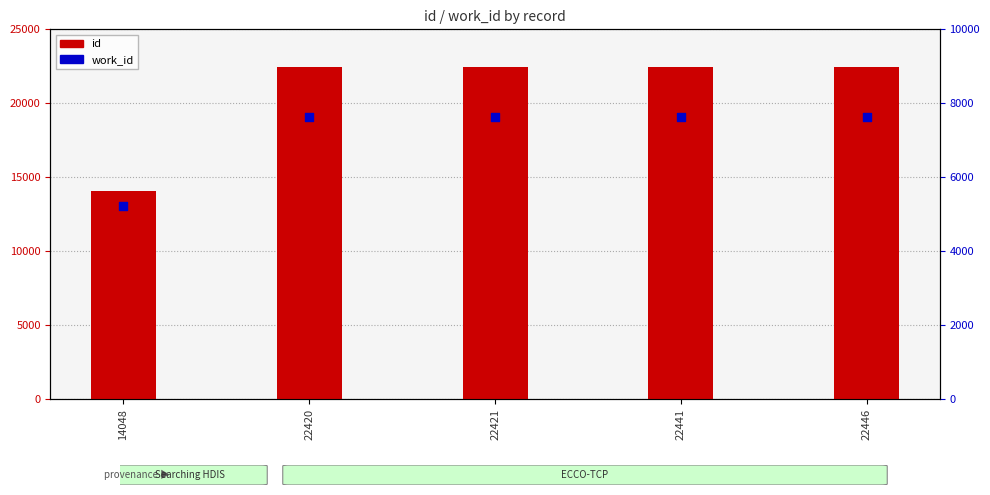

What are all the series names shown in the legend?

id, work_id